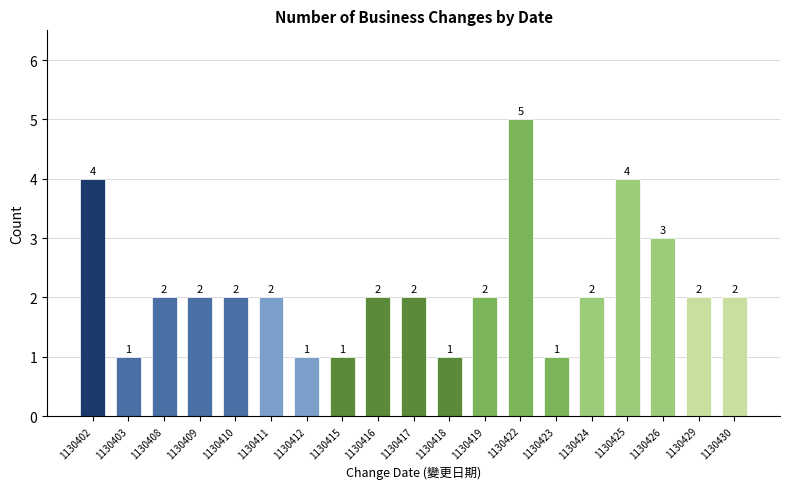

The chart shows a value of 2 at 1130410. True or false?

True